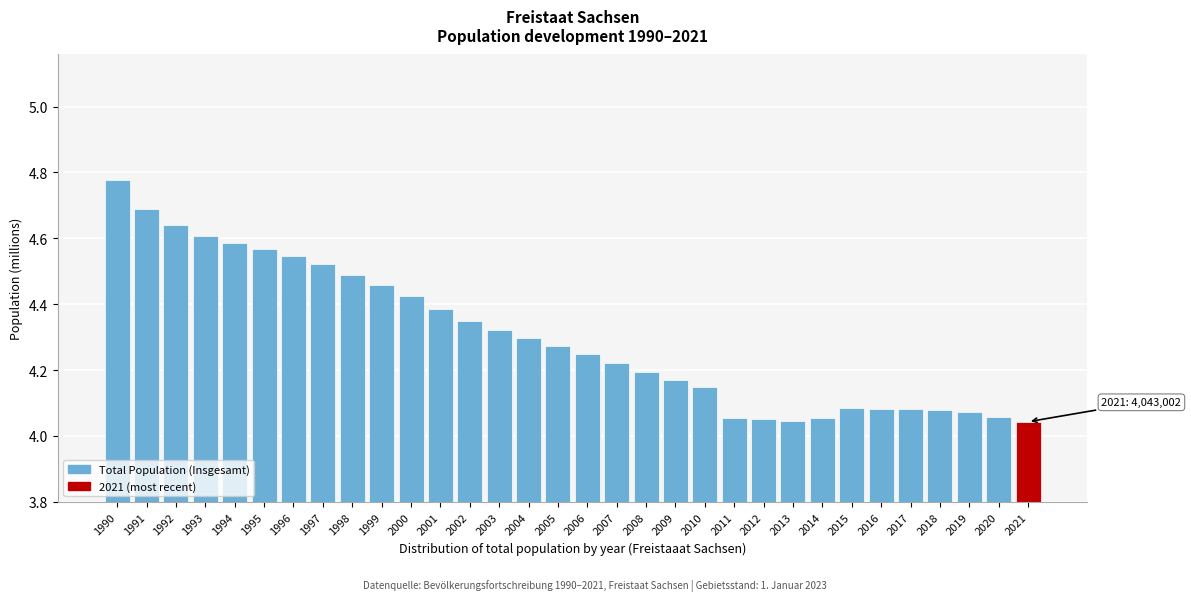

What is the difference between the maximum and minimum values?

0.7